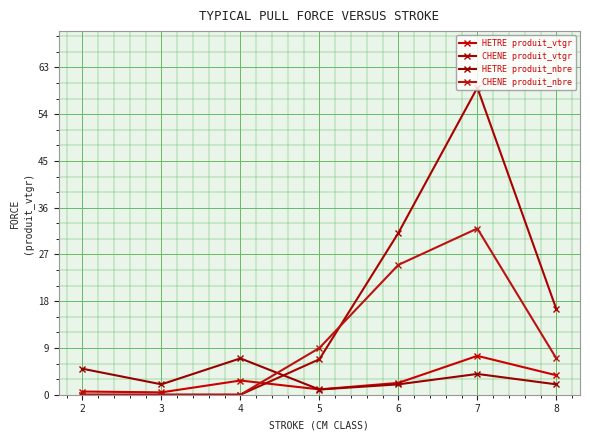

Between which two adjacent categories do HETRE produit_vtgr and HETRE produit_nbre first intersect?

4 and 5